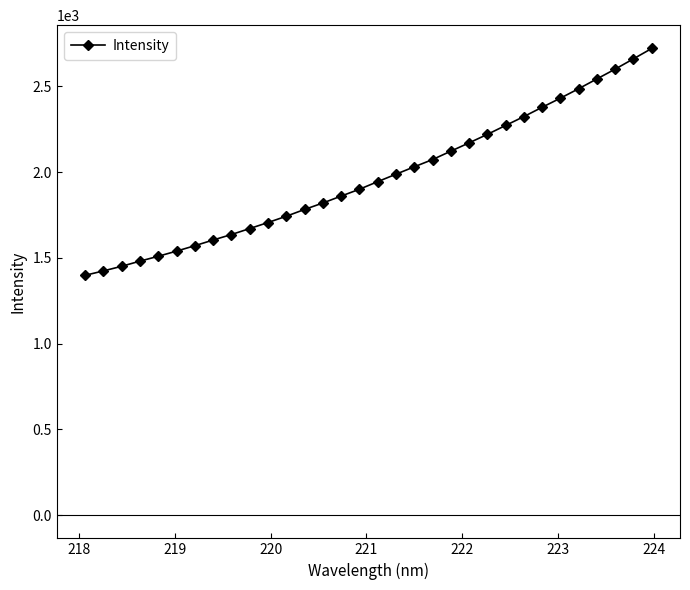

What is the minimum value shown in the chart?

1397.9